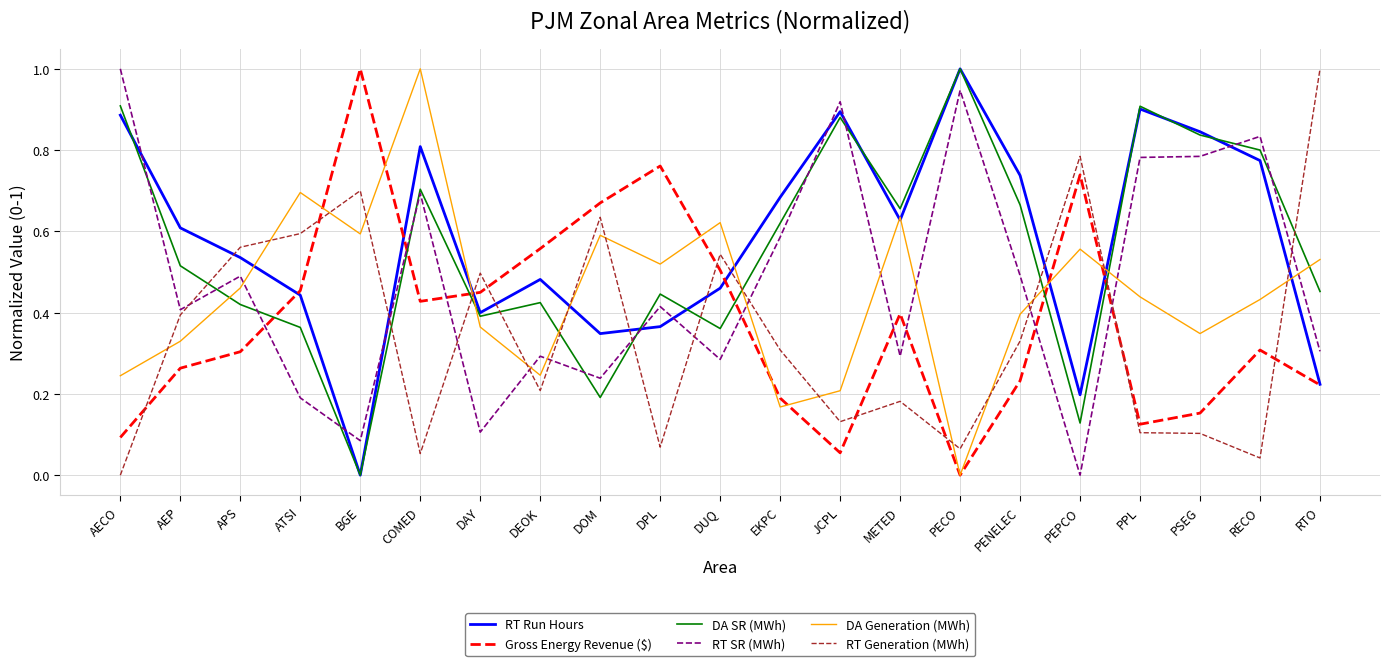

Rank the series at PEPCO from highest to lowest value.

RT Generation (MWh), Gross Energy Revenue ($), DA Generation (MWh), RT Run Hours, DA SR (MWh), RT SR (MWh)